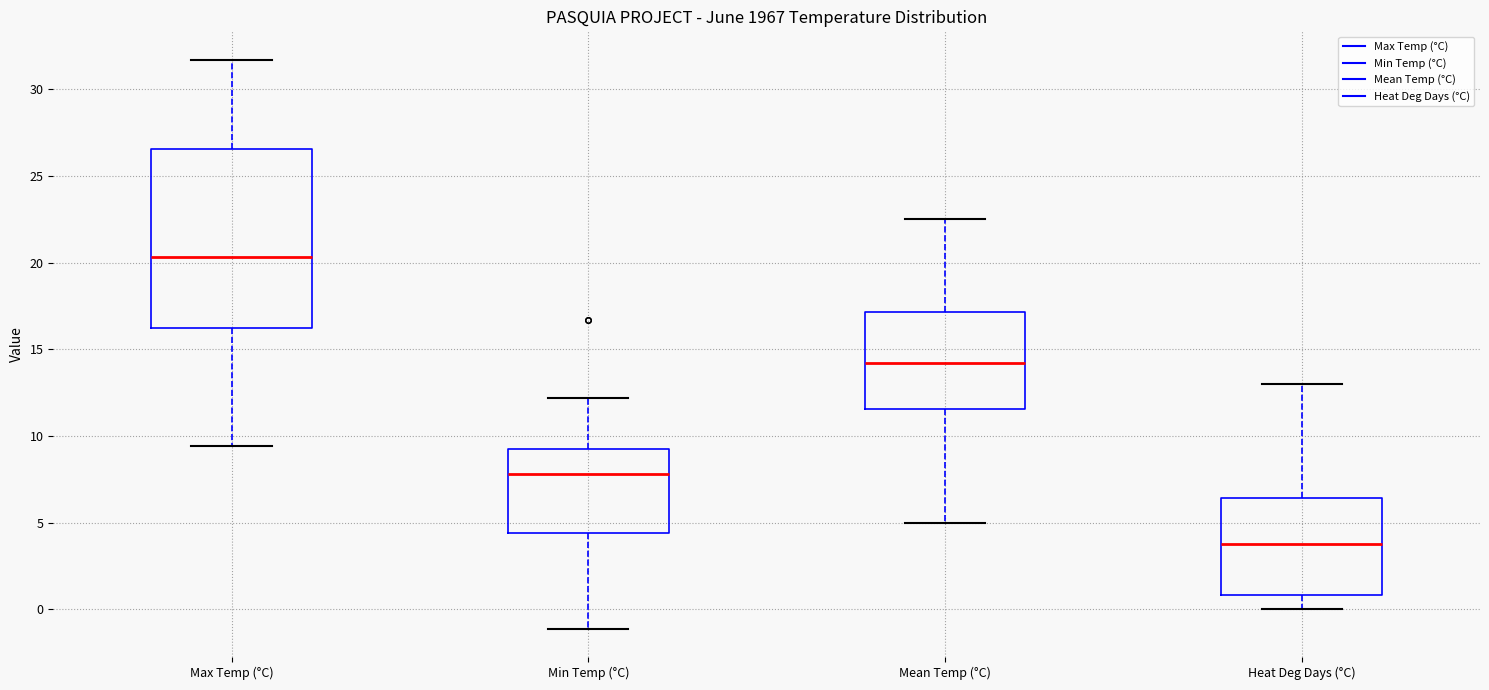

Reading left to right, read every box against the y-axis: the position of its median line, the range the box covers, and the ends of its whiskers. The values are not printed on the chart, so give them approximately, as read against the axis.

Max Temp (°C): median 20.5, box 16.5 to 26.5, whiskers 9.5 to 31.5
Min Temp (°C): median 8.0, box 4.5 to 9.5, whiskers -1.0 to 12.0
Mean Temp (°C): median 14.0, box 11.5 to 17.0, whiskers 5.0 to 22.5
Heat Deg Days (°C): median 4.0, box 1.0 to 6.5, whiskers 0.0 to 13.0